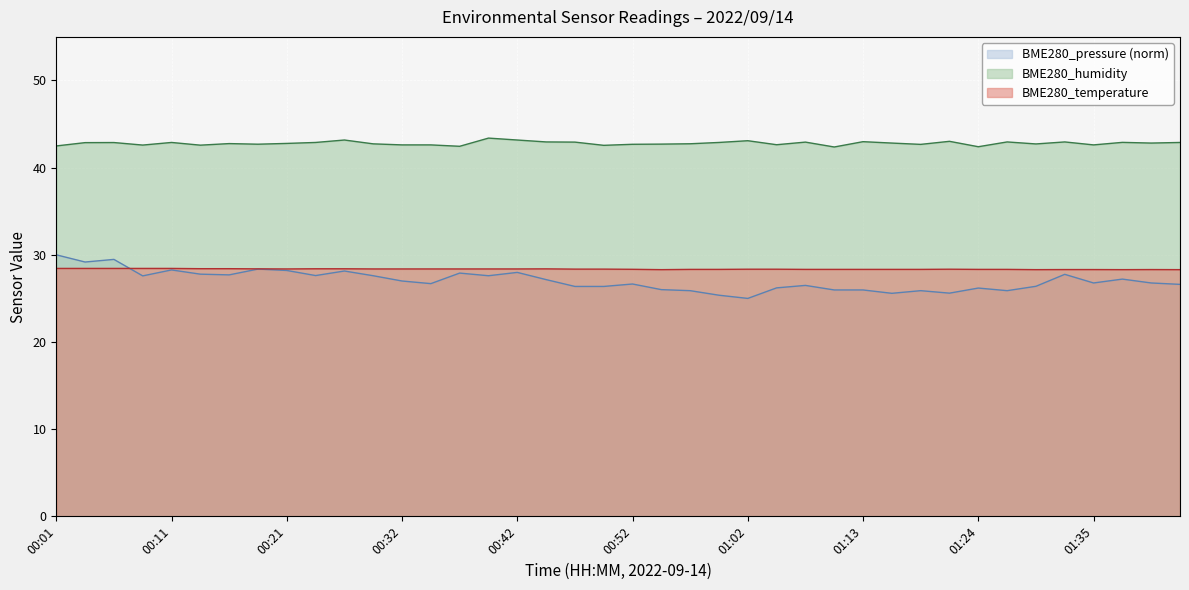

How many distinct data groups are displayed?

3